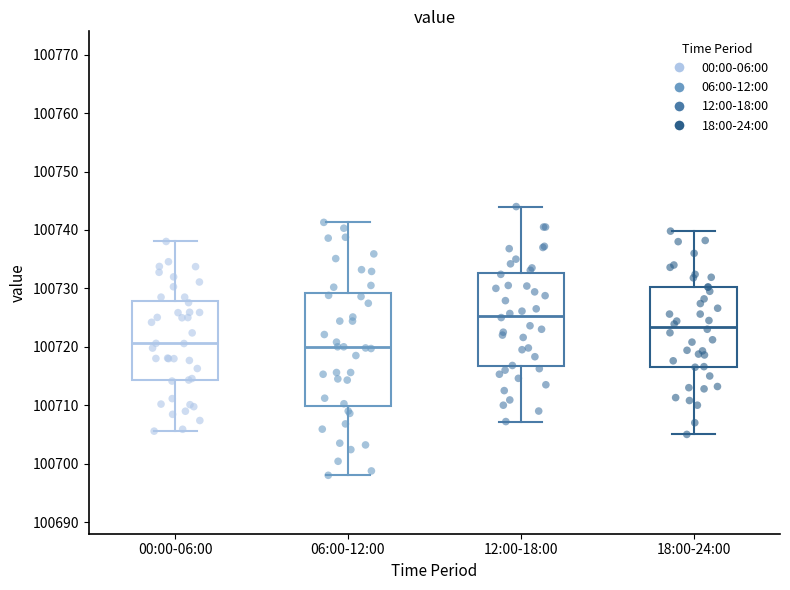

Where does the median line of the box for 06:00-12:00 sit on the y-axis? The values are not printed on the chart, so give them approximately, as read against the axis.

100720